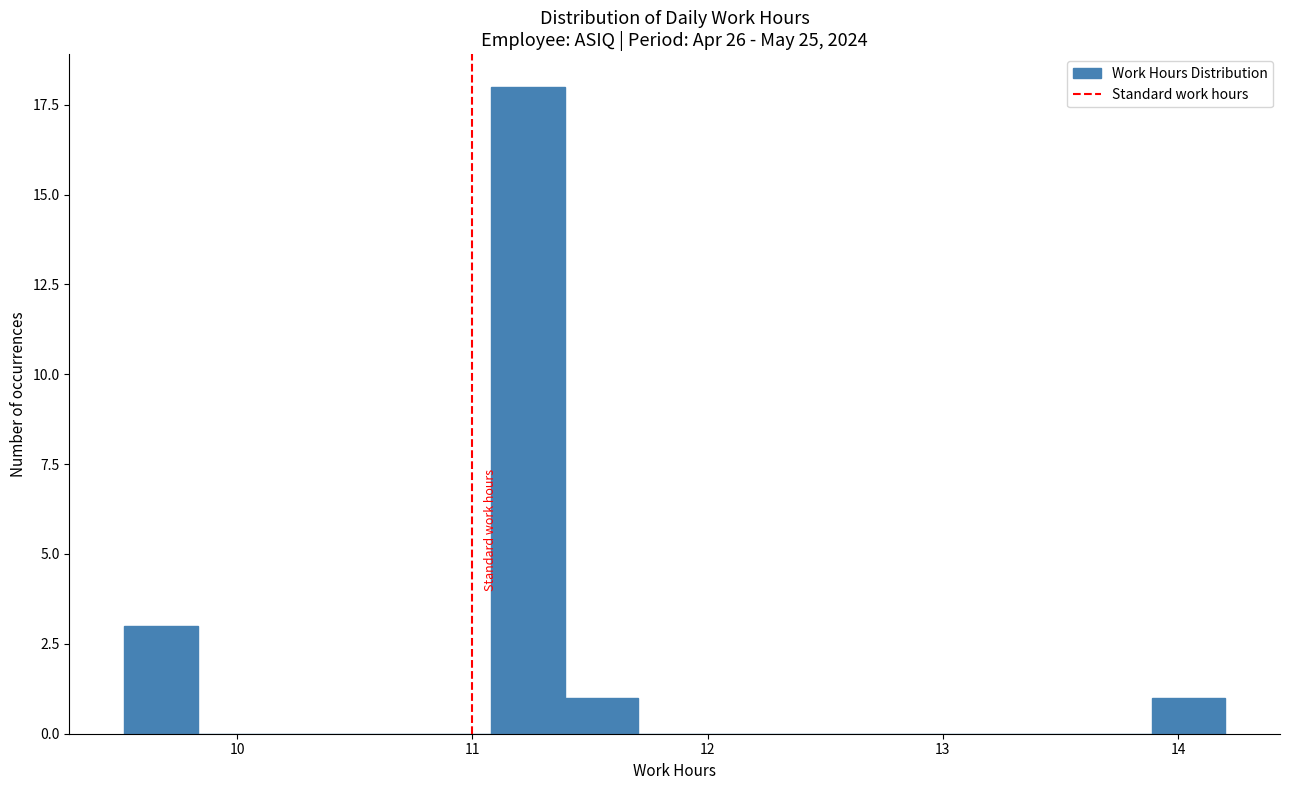

Read against the x-axis, roughly where is the centre of the tallest bar?

11.2